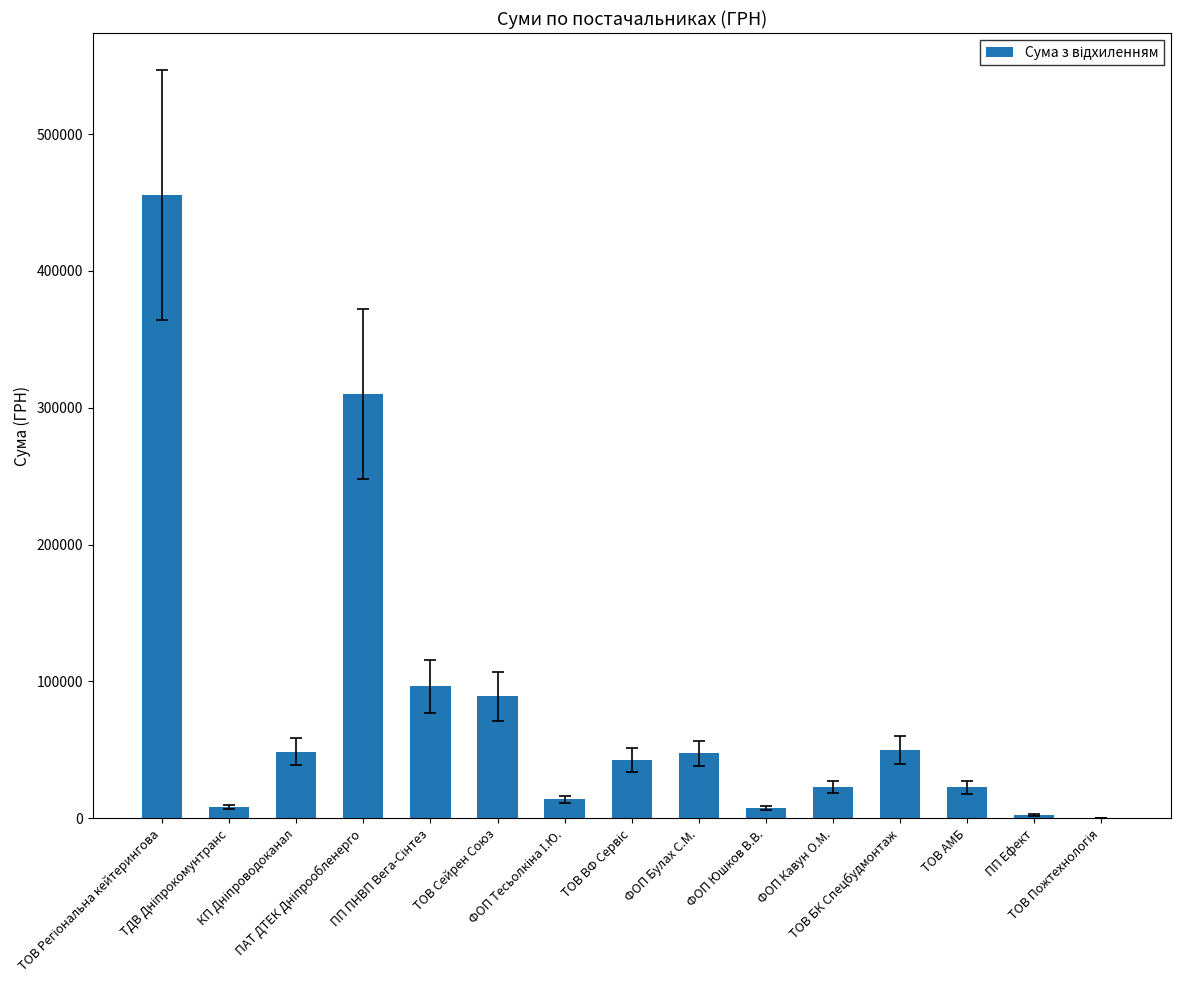

How many series are shown in this chart?

1